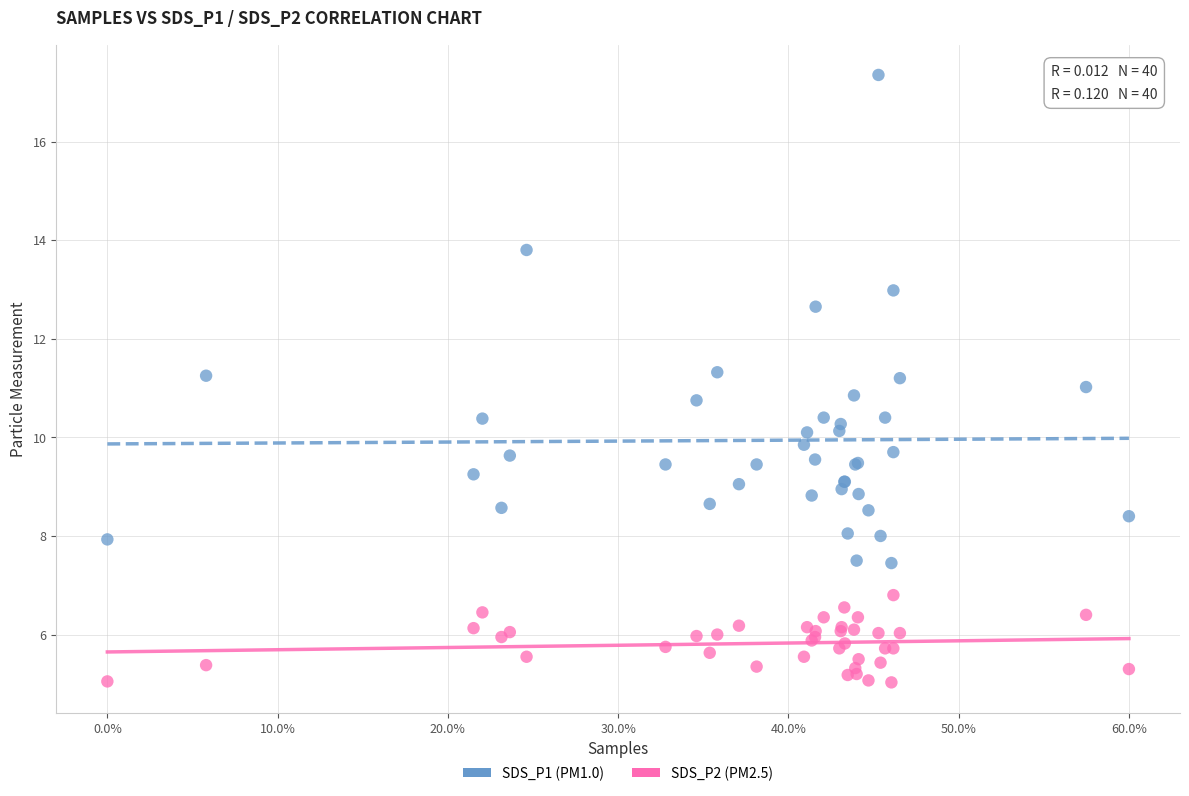

Which series reaches the minimum Y coordinate?

SDS_P2 (PM2.5)